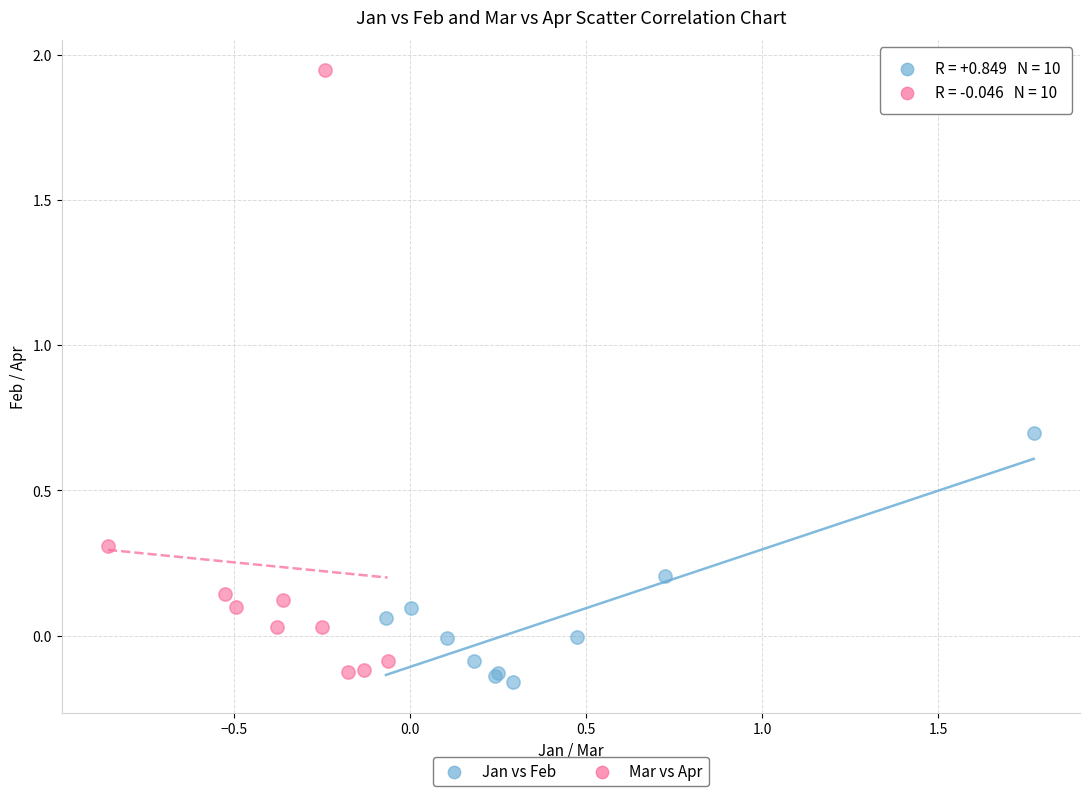

Which series reaches the maximum Y coordinate?

Mar vs Apr